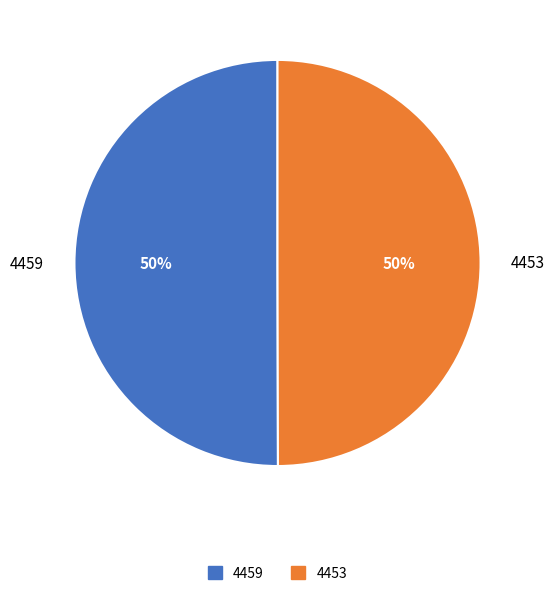

Approximately how many times larger is the value at 4453 compared to 4459?

1.0